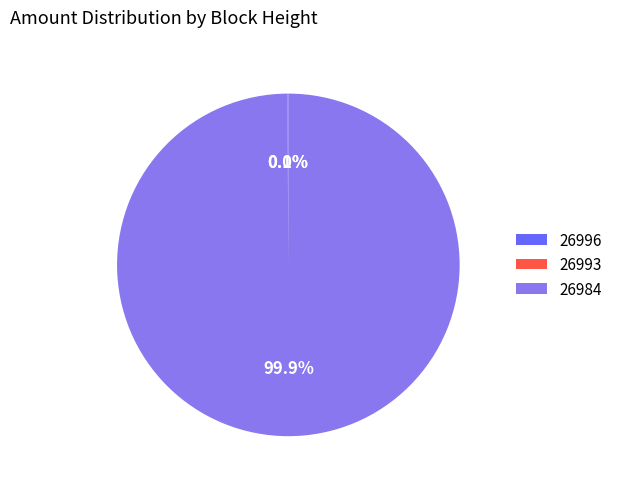

Which has a higher value, 26996 or 26993?

26996